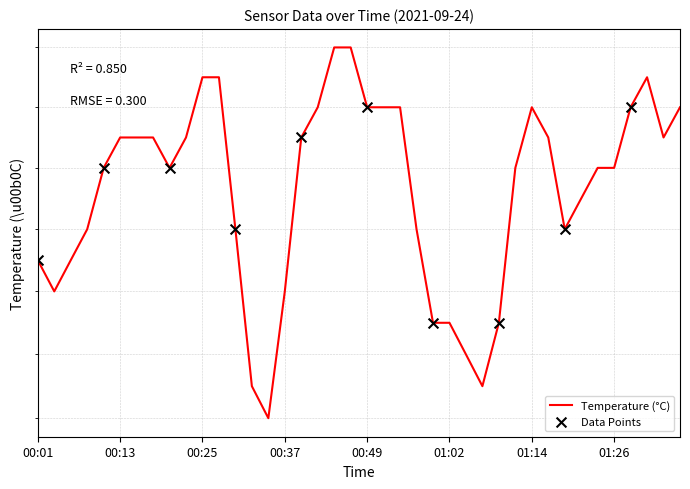

Which has a higher value, 00:42 or 00:25?

00:25